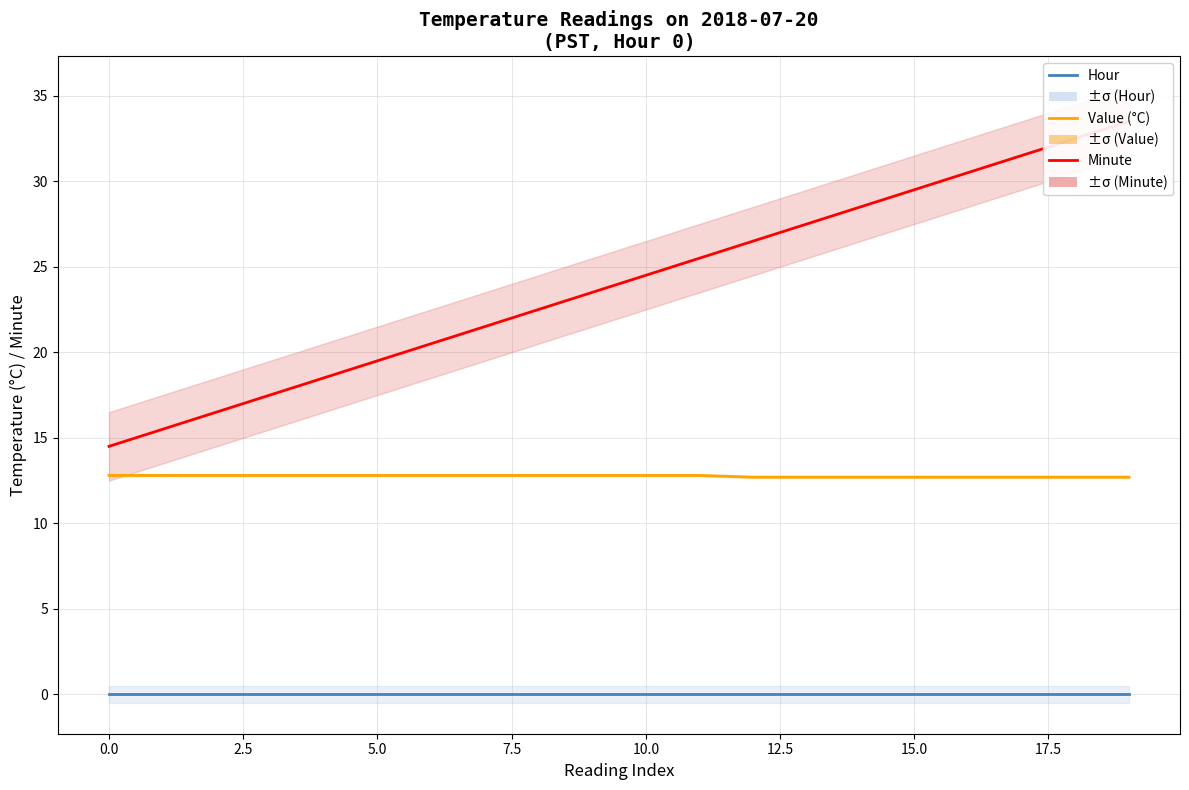

At how many categories does at least one series exceed 11?

20